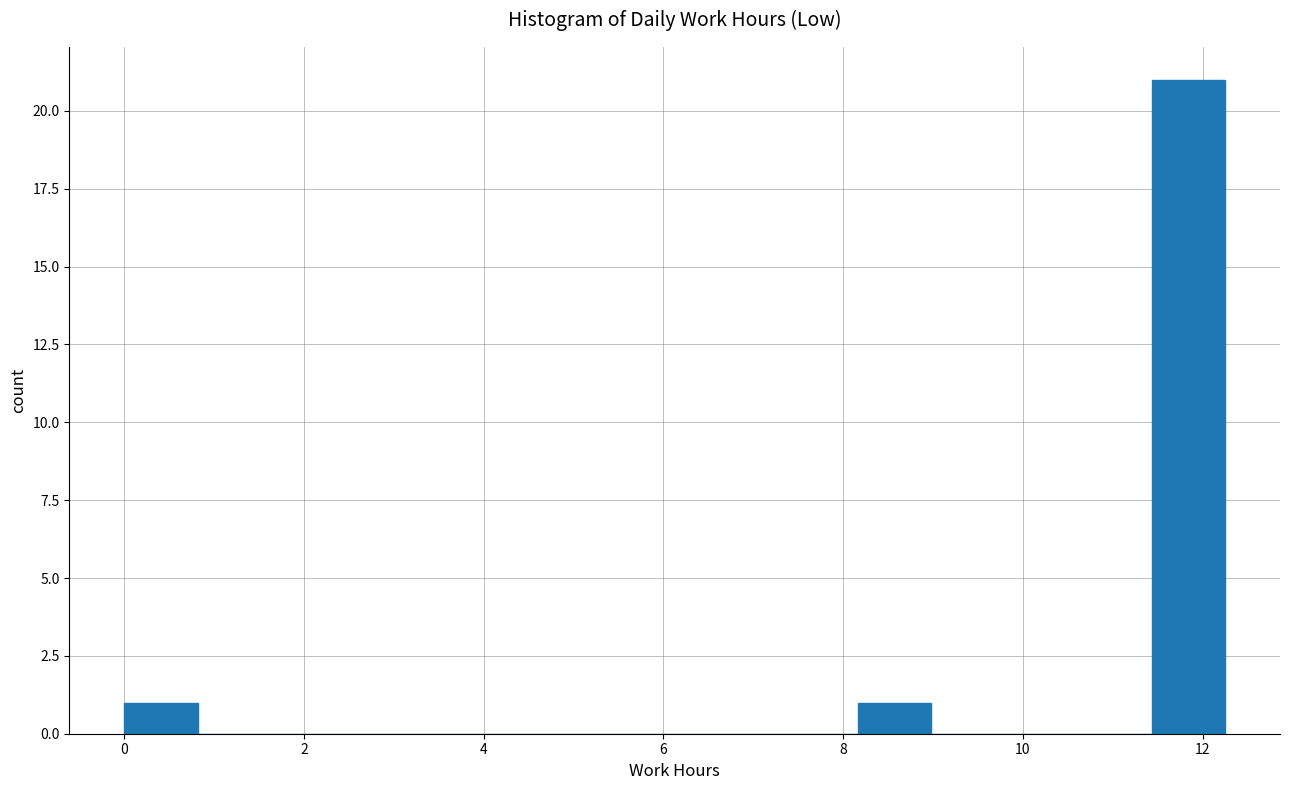

Over which range of the x-axis is the bar tallest?

11.4 to 12.2